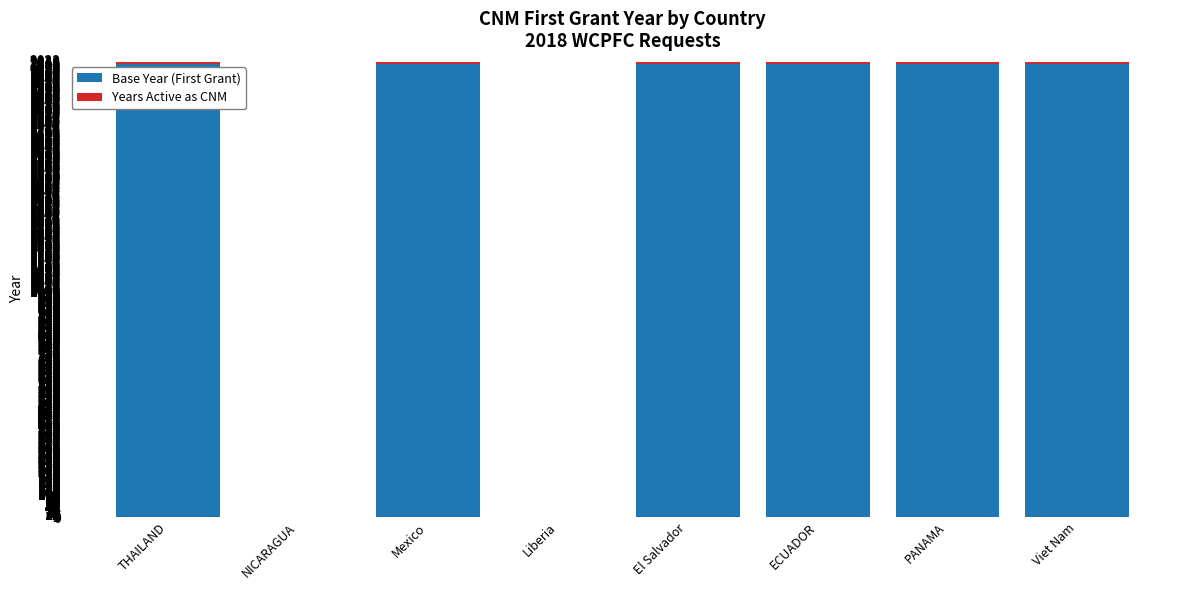

What is the average value of the Base Year (First Grant) series?

1506